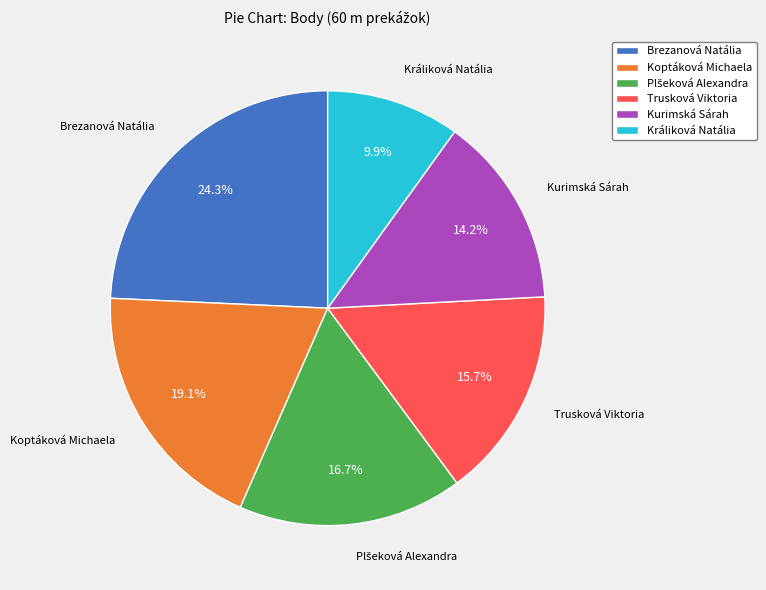

Which category has the smallest portion of the pie?

Králiková Natália